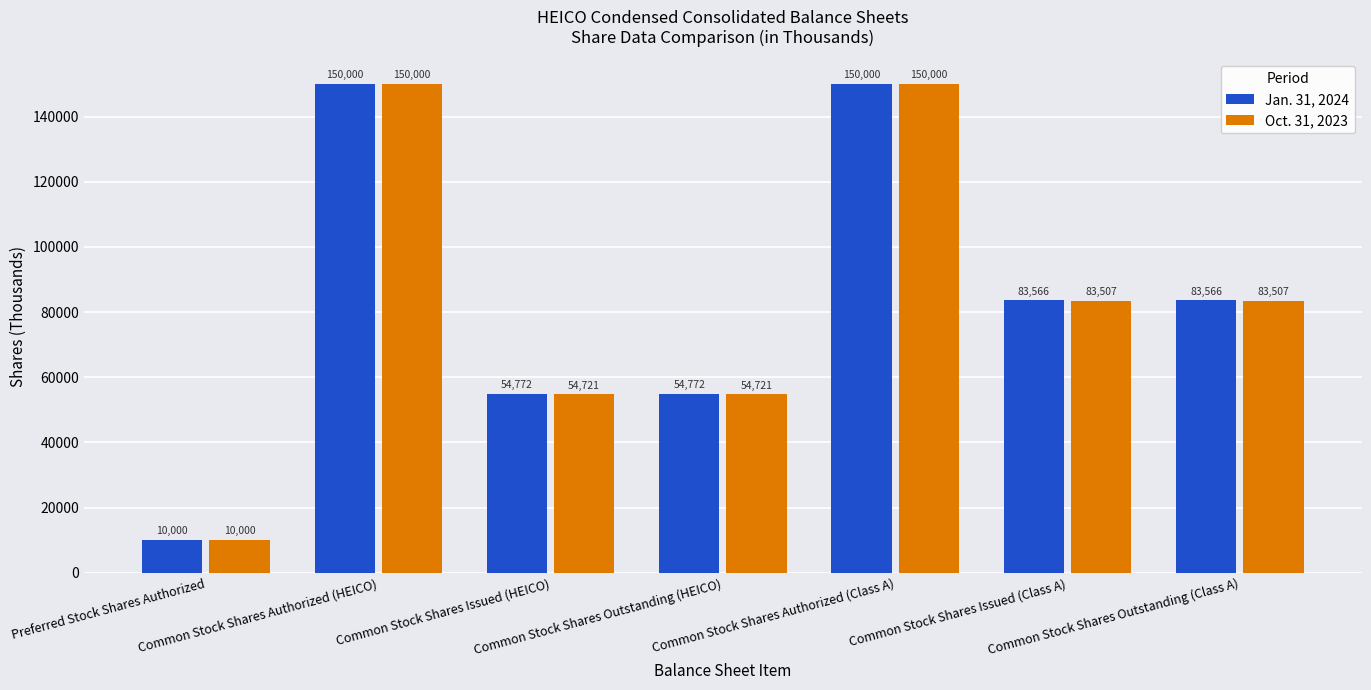

Rank the series by their average value, from lowest to highest.

Oct. 31, 2023, Jan. 31, 2024